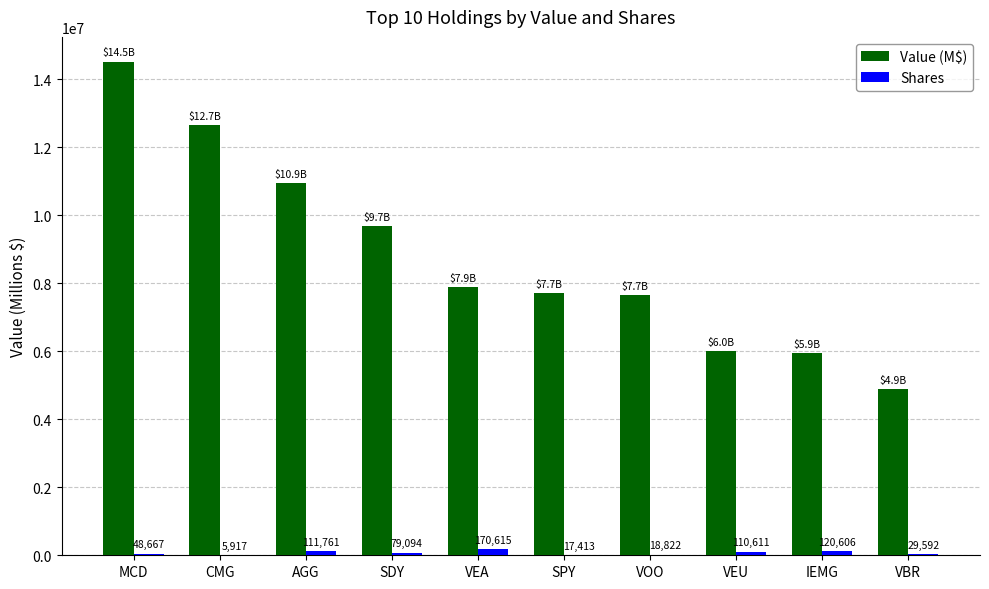

Which series has the largest total across all categories?

Value (M$)